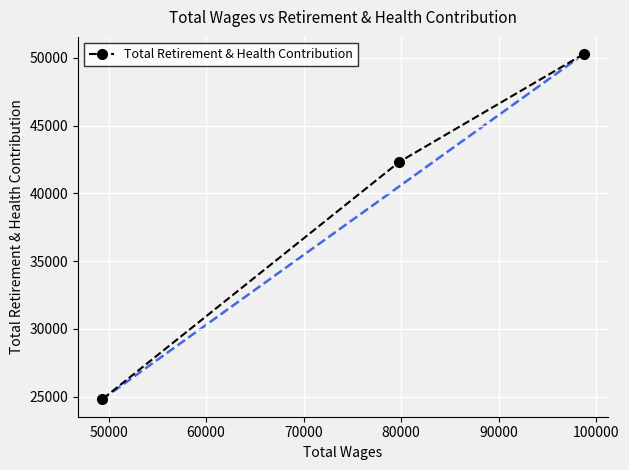

What is the average value?

39140